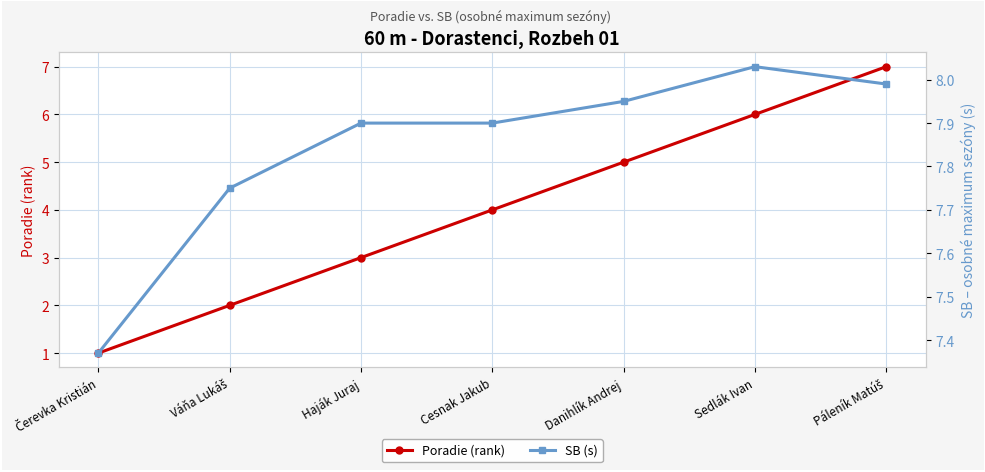

What is the difference between the maximum and second lowest values in the SB (s) series?

0.3